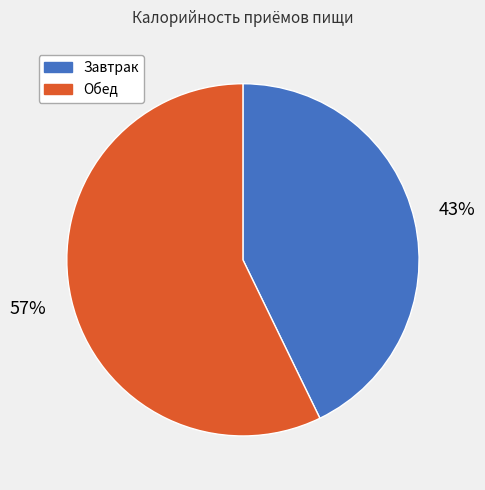

To the nearest percent, what is the difference between the Завтрак and Обед slice percentages?

14%